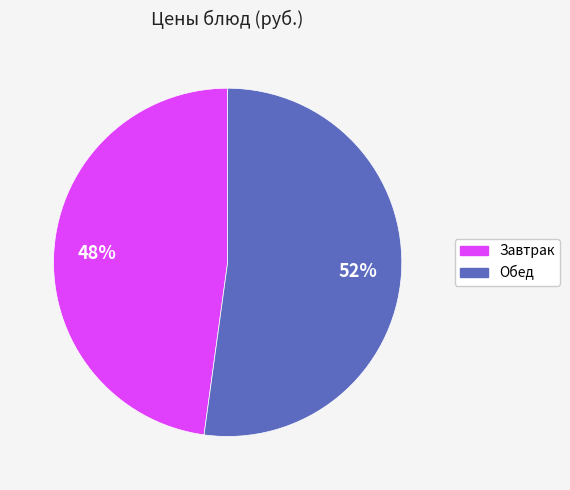

Approximately how many times larger is the value at Завтрак compared to Обед?

0.9